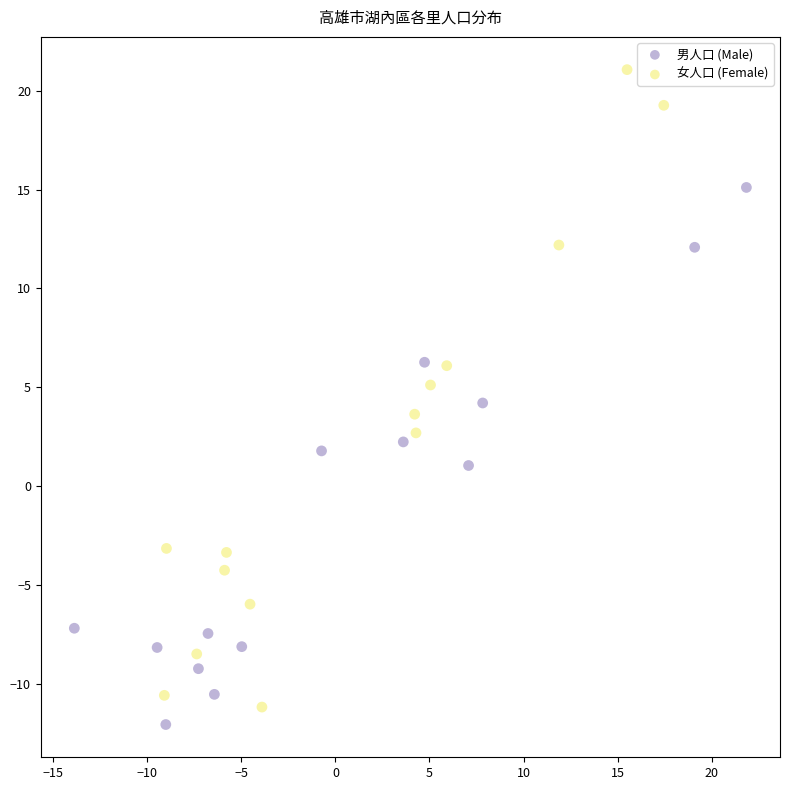

Which series has the largest Y range (max minus min)?

女人口 (Female)